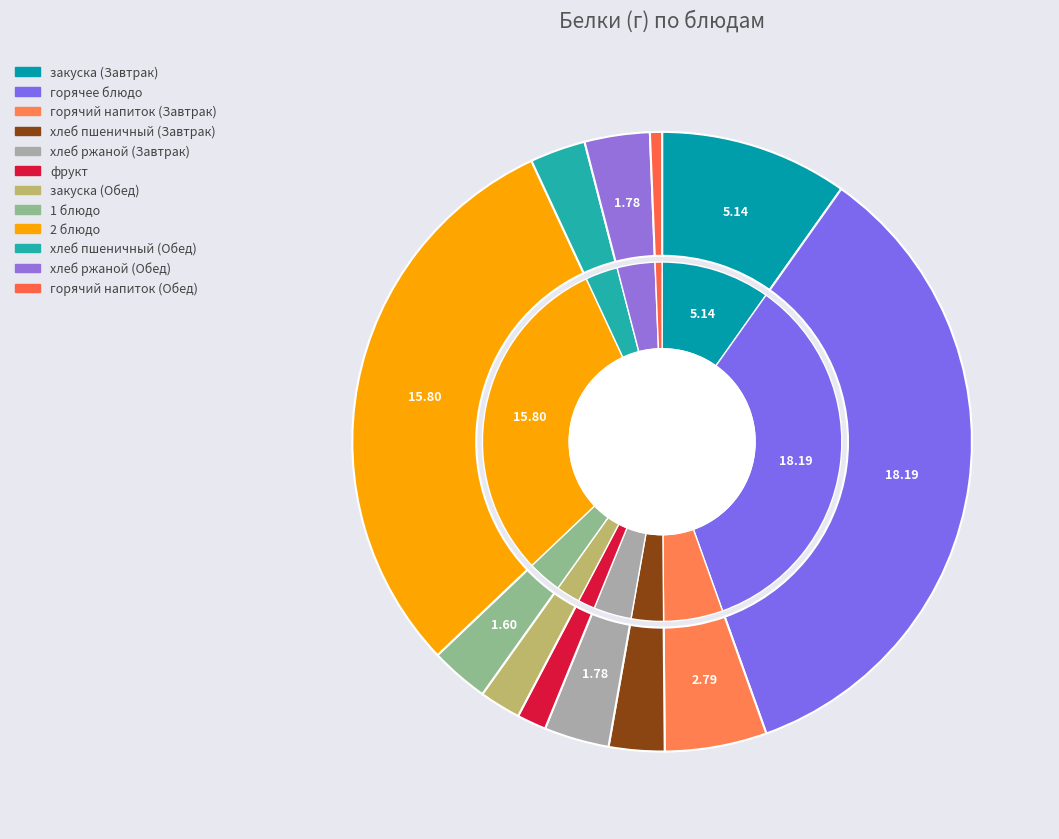

What percentage do горячий напиток (Обед) and хлеб ржаной (Обед) together represent?

4.0%